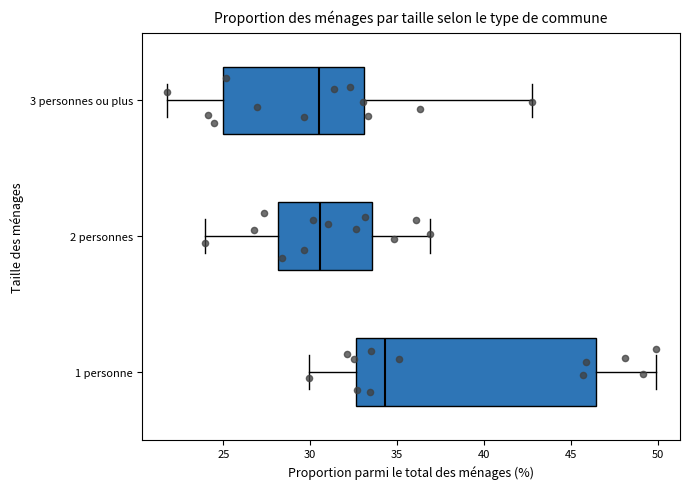

Reading bottom to top, read every box against the x-axis: the position of its median line, the range the box covers, and the ends of its whiskers. The values are not printed on the chart, so give them approximately, as read against the axis.

1 personne: median 34.5, box 32.5 to 46.5, whiskers 30.0 to 50.0
2 personnes: median 30.5, box 28.0 to 33.5, whiskers 24.0 to 37.0
3 personnes ou plus: median 30.5, box 25.0 to 33.0, whiskers 22.0 to 43.0